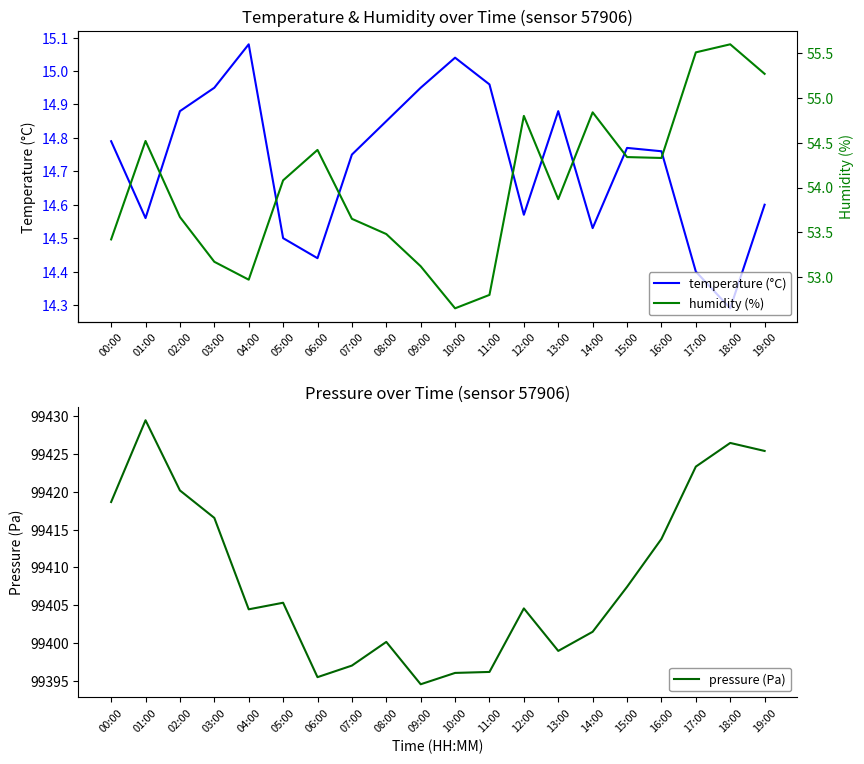

Which series changed the most between 06:00 and 14:00?

pressure (Pa)